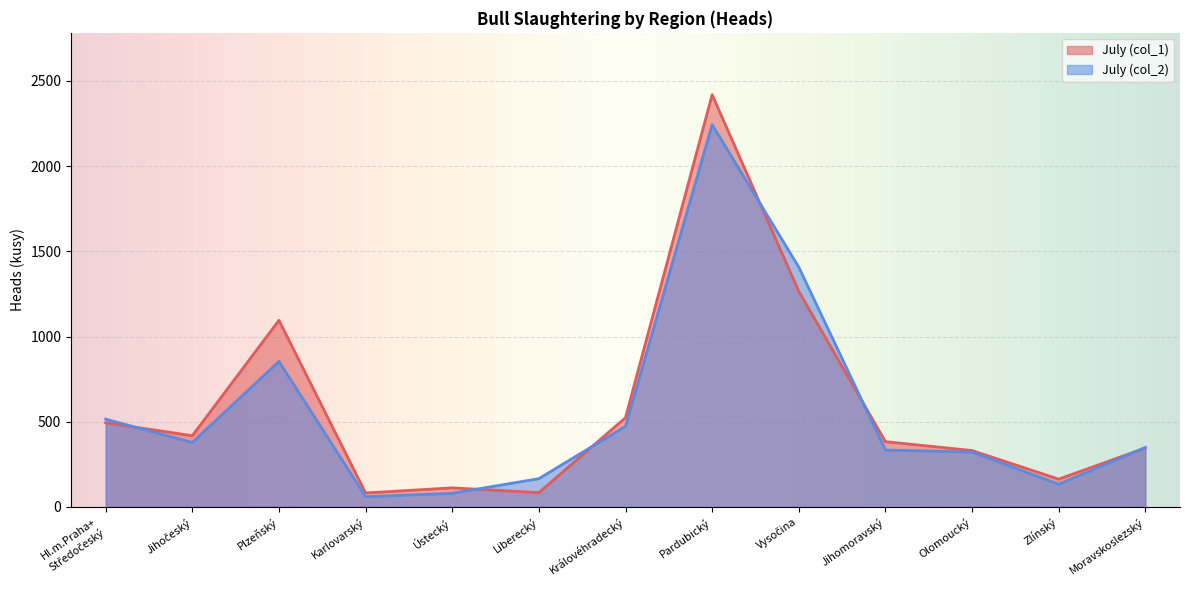

After their last crossing, which series has the higher values: July (col_2) or July (col_1)?

July (col_2)